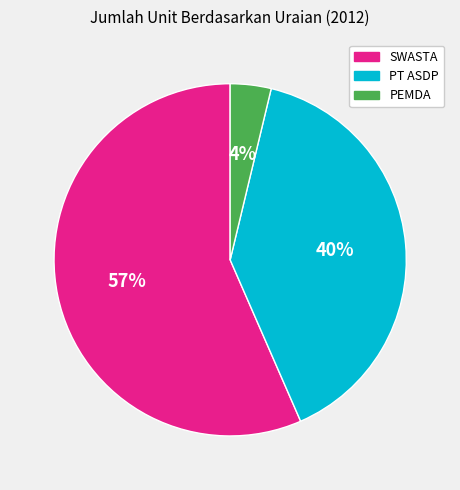

True or false: PT ASDP accounts for 40% of the total.

True